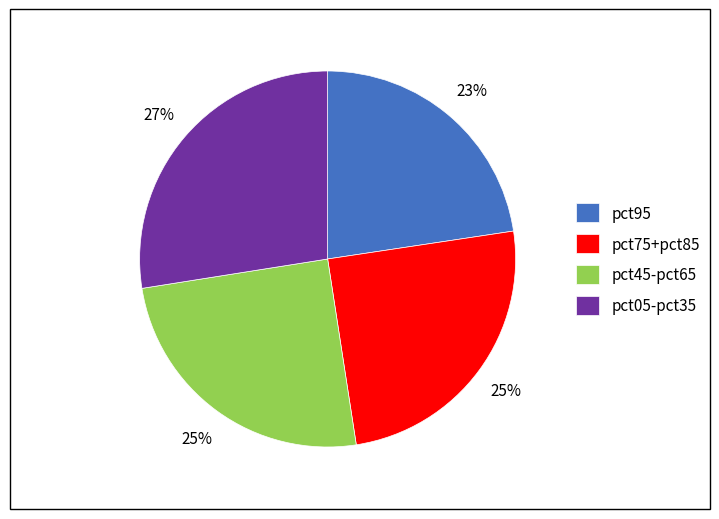

To the nearest percent, what portion does pct45-pct65 represent?

25%